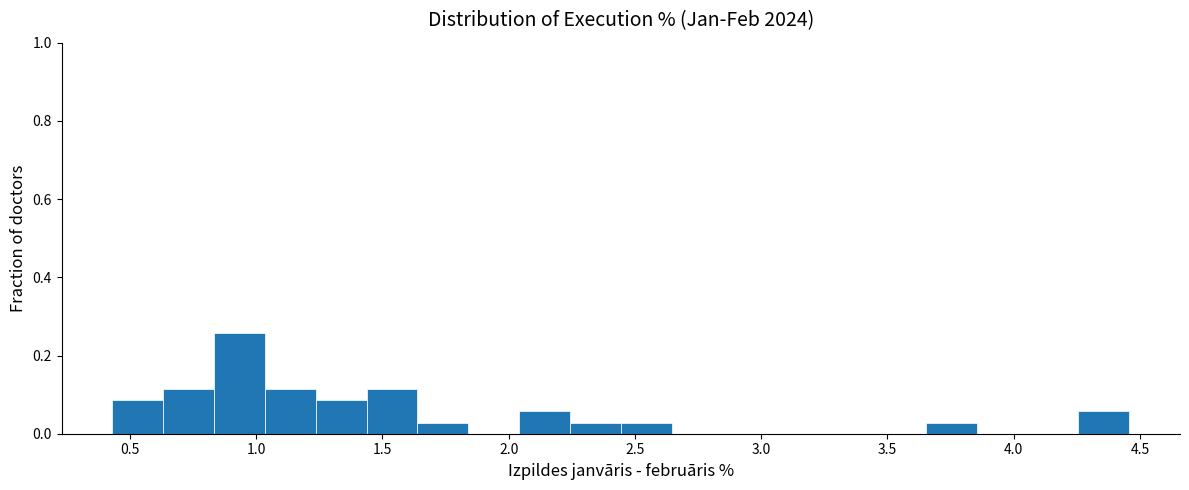

Reading left to right, list every bar in this chart as the range it spans on the x-axis followed by its height. Neither the bar edges nor the heights are printed on the chart, so give them approximately, as read against the axes.

0.45 to 0.65: 0.08
0.65 to 0.85: 0.12
0.85 to 1.05: 0.26
1.05 to 1.25: 0.12
1.25 to 1.45: 0.08
1.45 to 1.65: 0.12
1.65 to 1.85: 0.02
1.85 to 2.05: 0
2.05 to 2.25: 0.06
2.25 to 2.45: 0.02
2.45 to 2.65: 0.02
2.65 to 2.85: 0
2.85 to 3.05: 0
3.05 to 3.25: 0
3.25 to 3.45: 0
3.45 to 3.65: 0
3.65 to 3.85: 0.02
3.85 to 4.05: 0
4.05 to 4.25: 0
4.25 to 4.45: 0.06